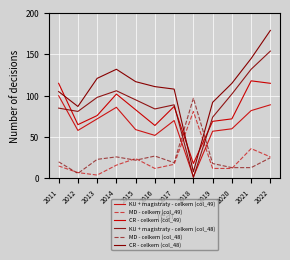

What is the difference between the highest and lowest values at 2022?

154